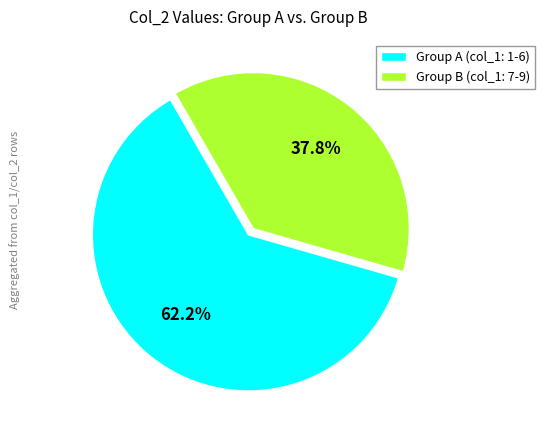

Does Group A (col_1: 1-6) account for over 50% of the chart?

Yes